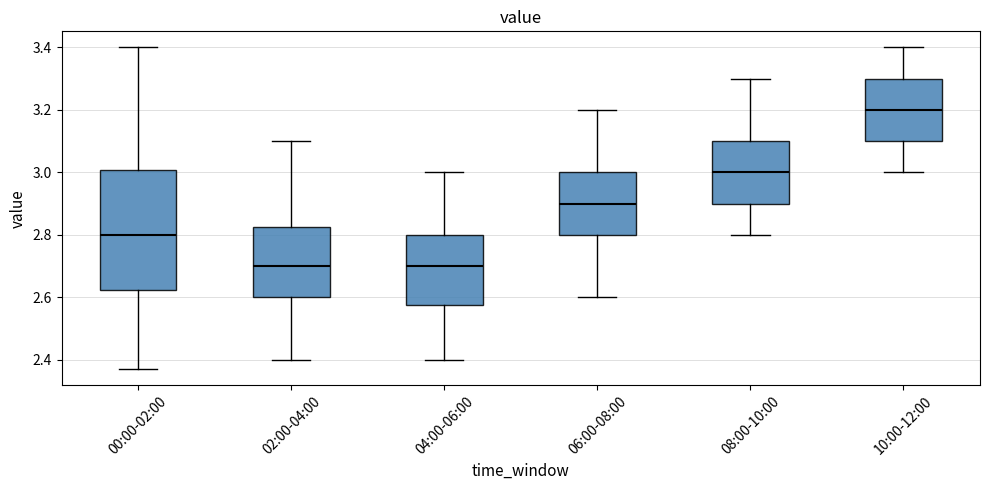

Comparing the boxes themselves (not the whiskers), which one is the tallest?

00:00-02:00